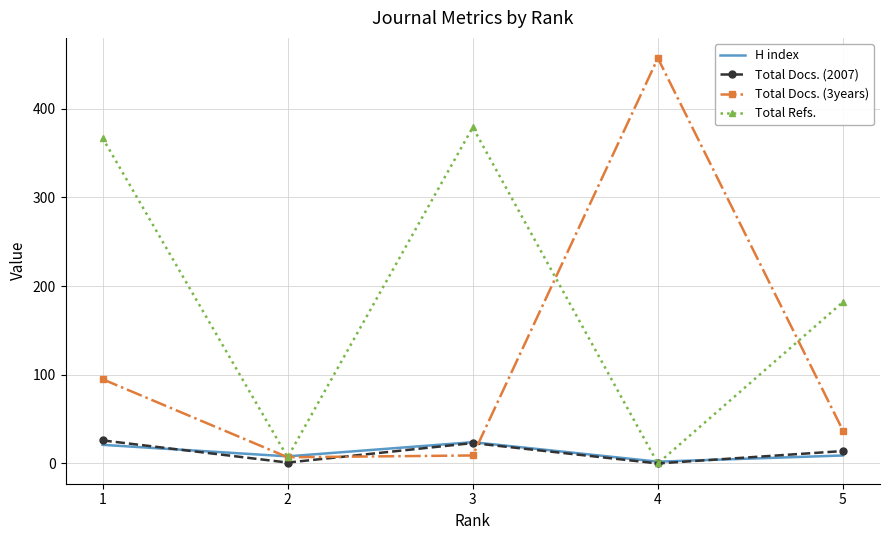

At which label does Total Refs. first exceed 182?

1